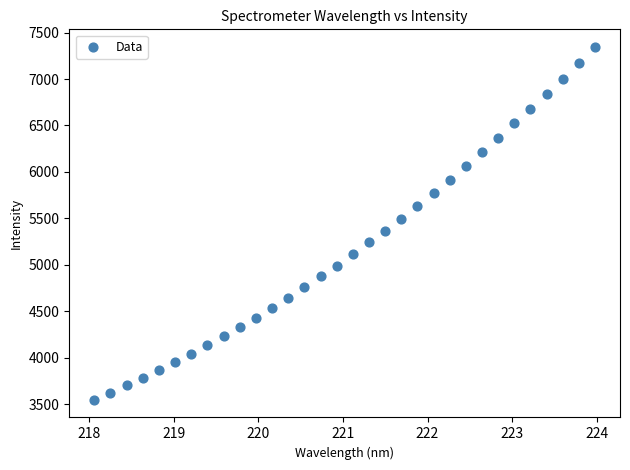

What is the range of X values (max minus min)?

5.9